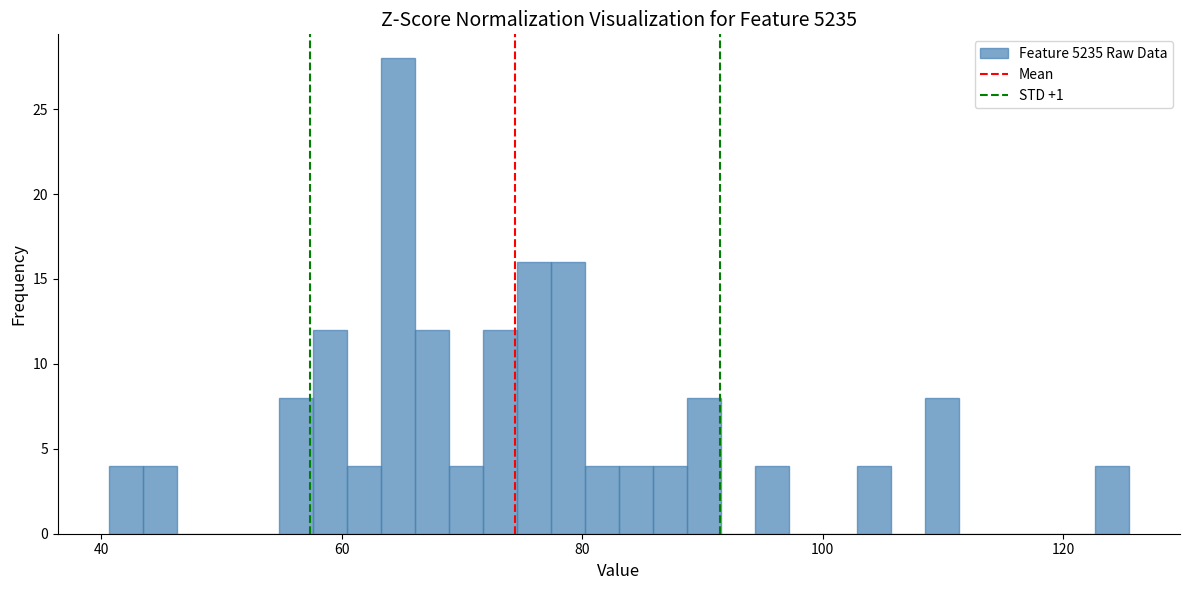

Read against the x-axis, roughly where is the centre of the tallest bar?

64